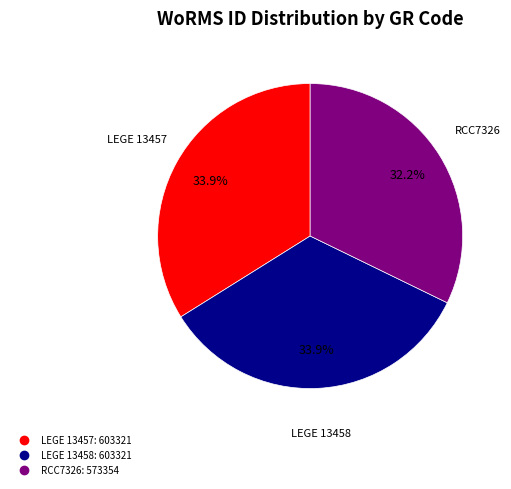

How much of the chart is everything except LEGE 13458?

66.1%